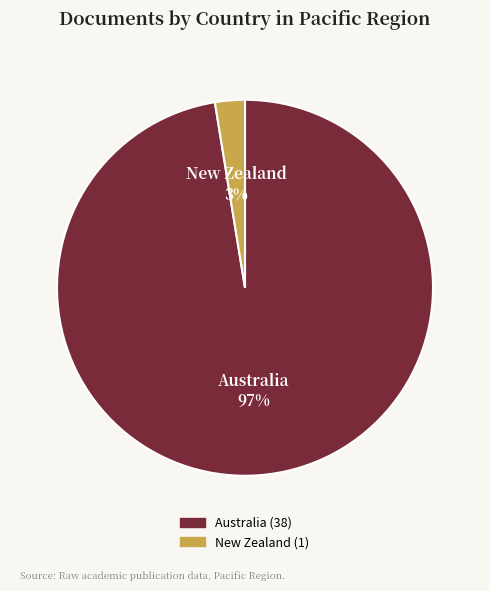

Is there a majority slice in this chart?

Yes